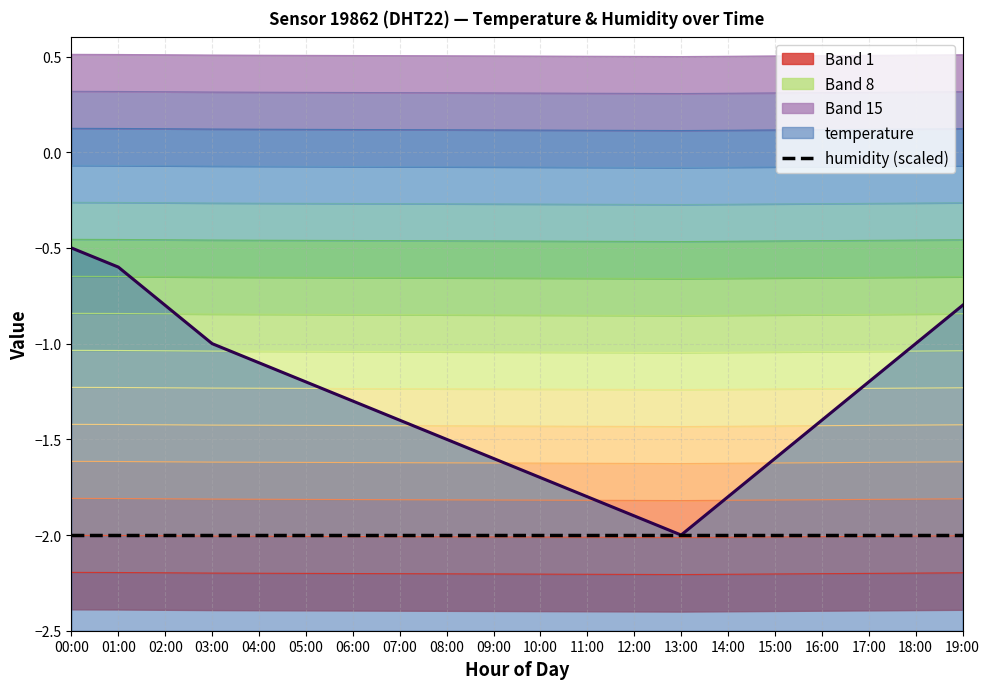

What is the value of the 6th point from the left?

-2.2